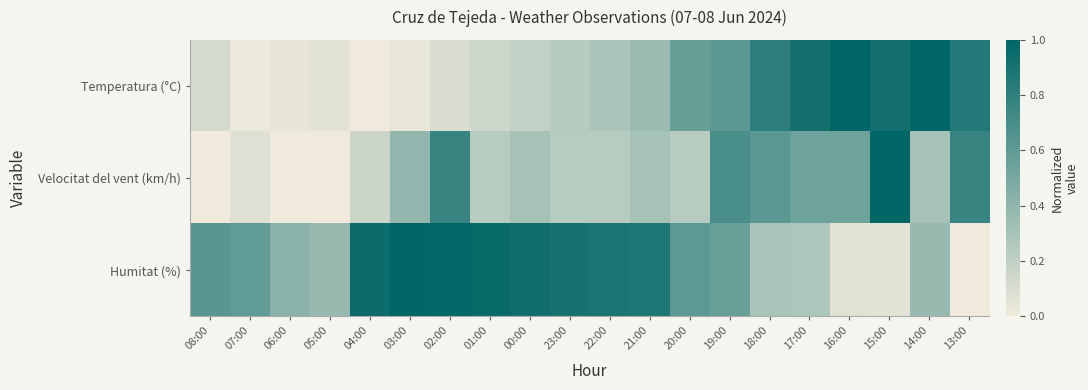

Rank the series at 05:00 from lowest to highest value.

Velocitat del vent (km/h), Temperatura (°C), Humitat (%)